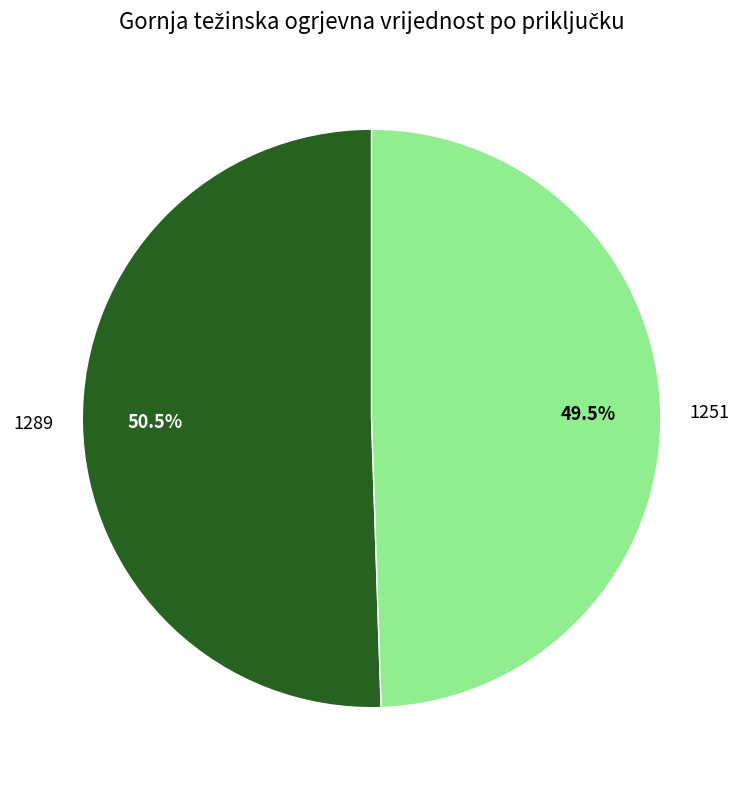

Is 1251 the majority of the pie?

No